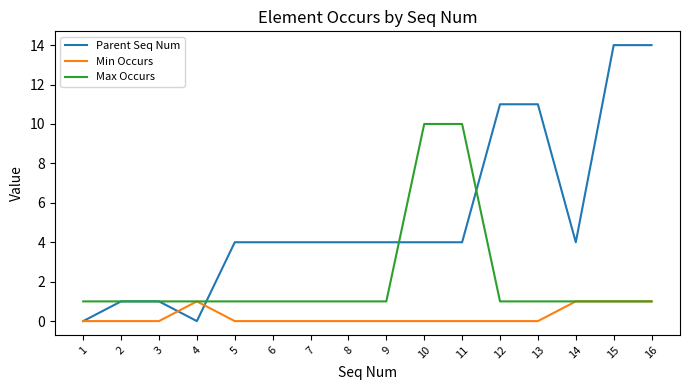

Which series has the widest spread of values?

Parent Seq Num